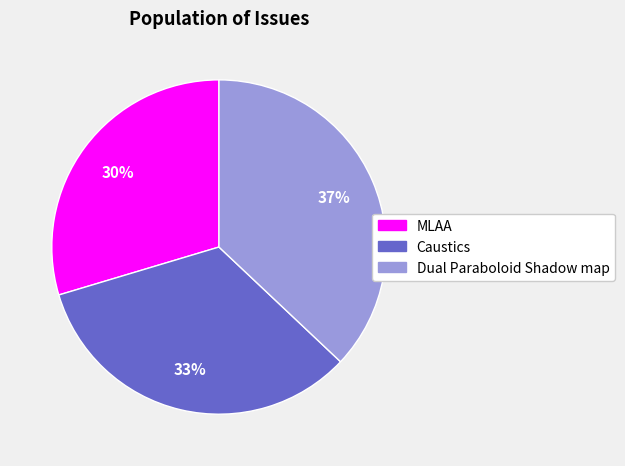

True or false: Dual Paraboloid Shadow map accounts for 44% of the total.

False